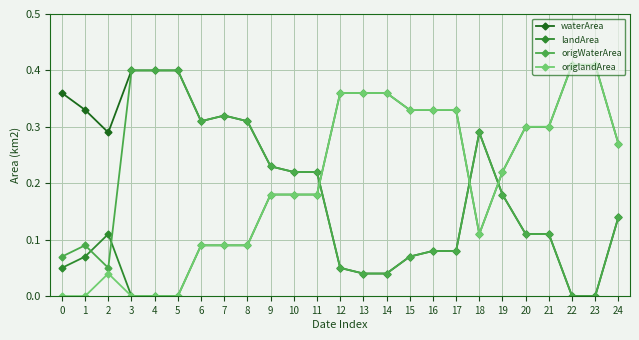

The value of waterArea at 22 is 0.2. True or false?

False